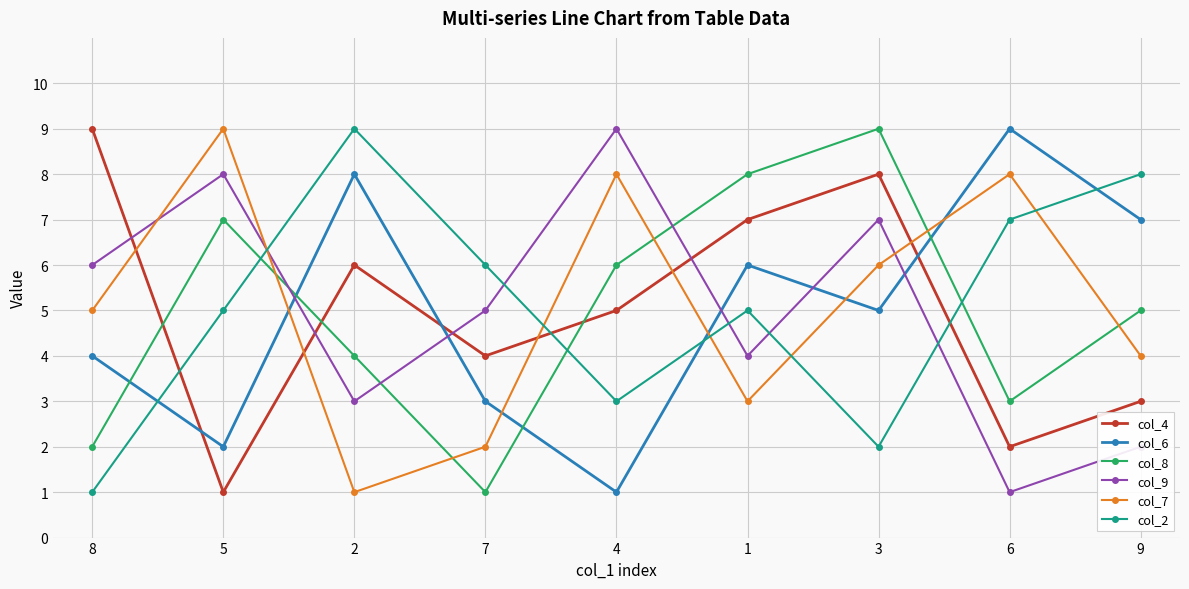

What are all the series names shown in the legend?

col_4, col_6, col_8, col_9, col_7, col_2